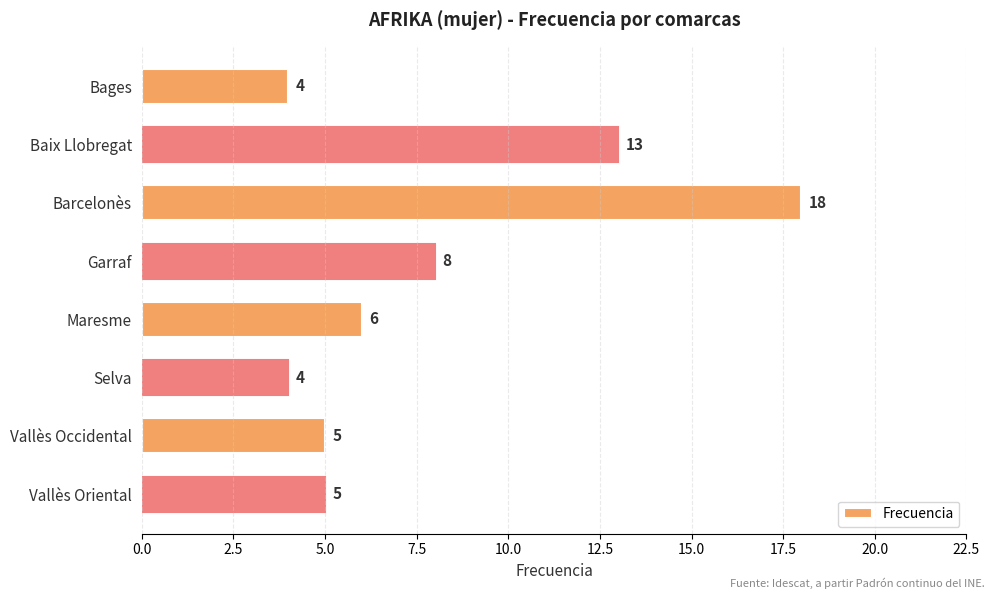

What is the label of the 3rd bar from the top?

Barcelonès